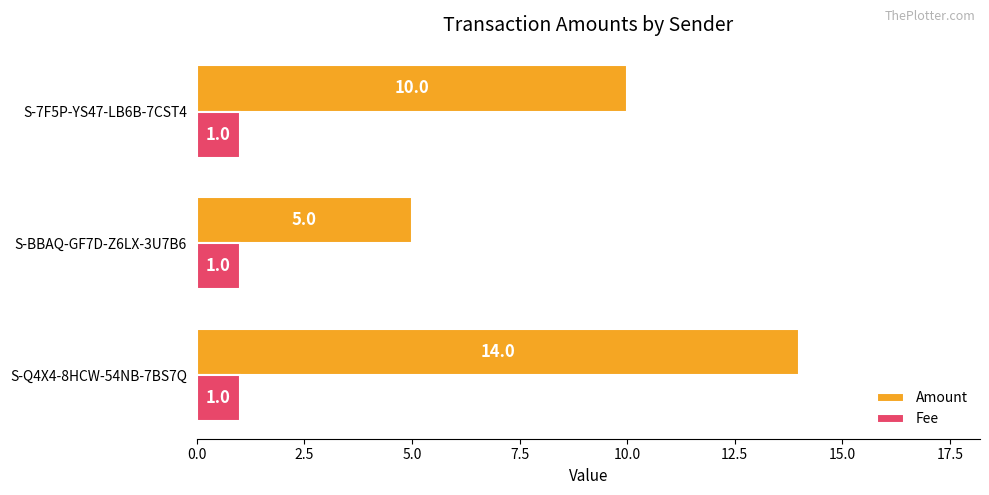

List the series in order of their overall mean, highest first.

Amount, Fee